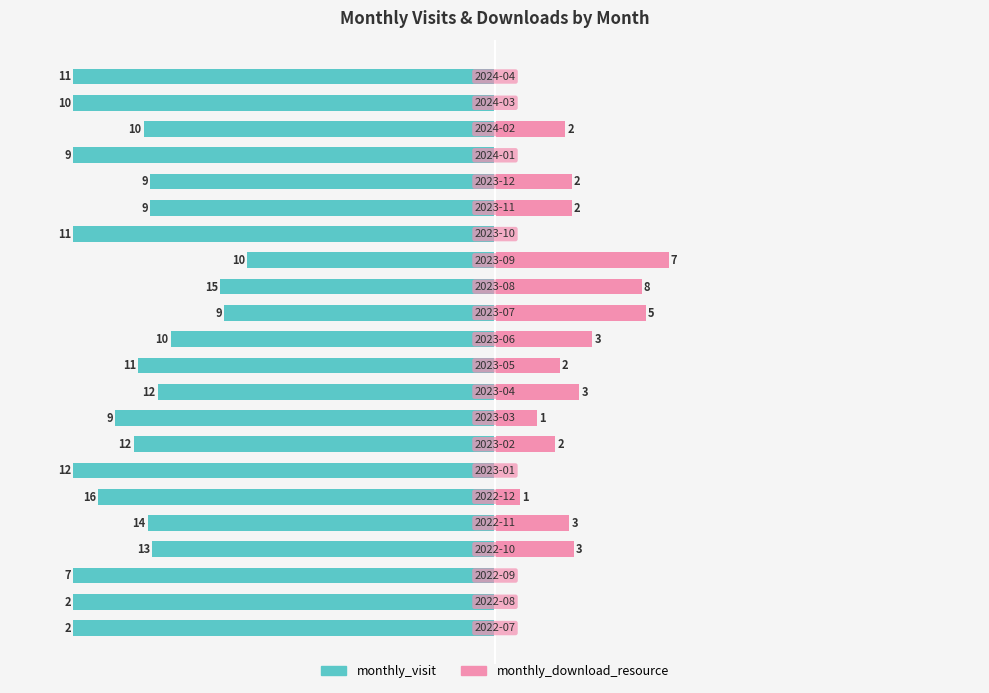

Which series has the largest range (max minus min)?

monthly_visit